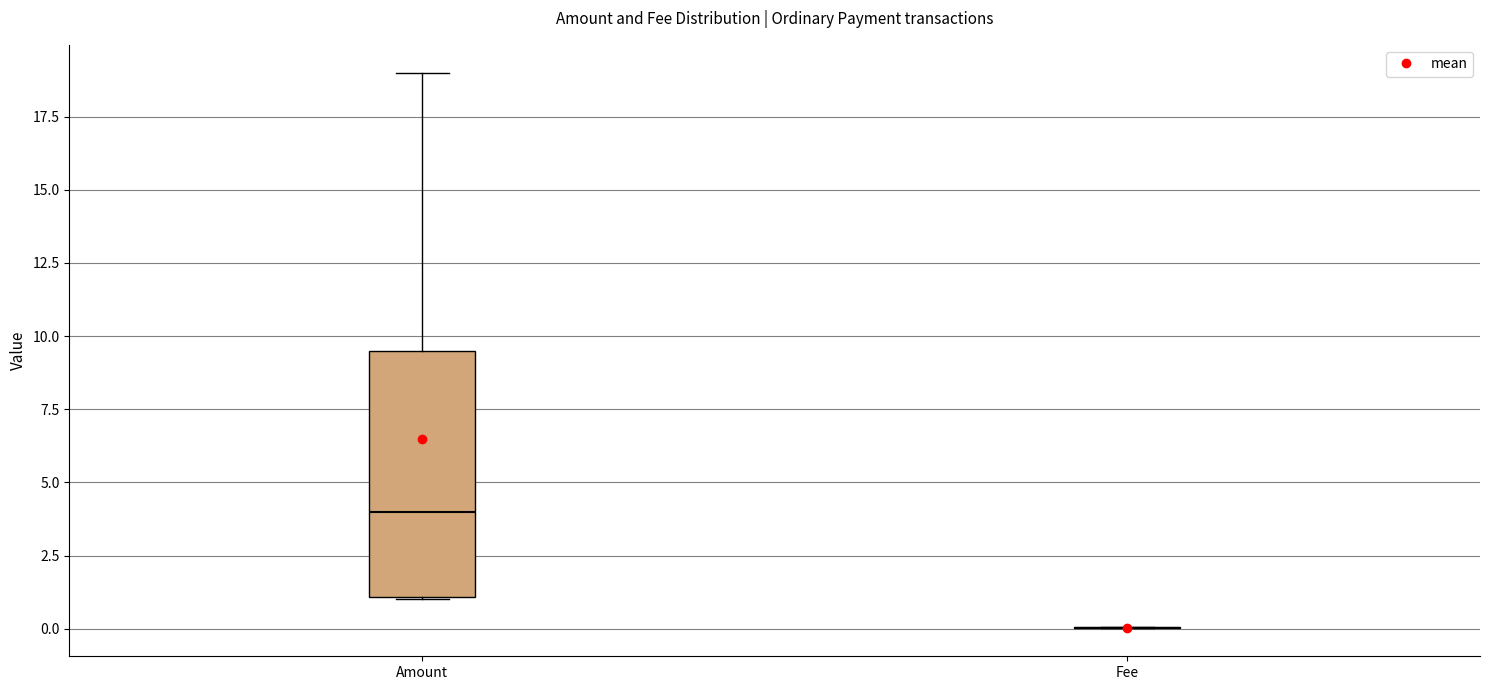

Which box is the tallest, from its lower edge to its upper edge?

Amount